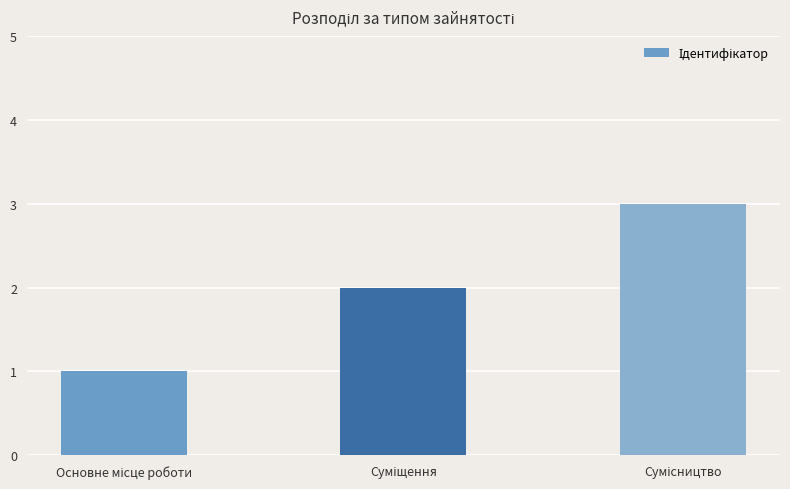

What is the difference between the second highest and minimum values?

1